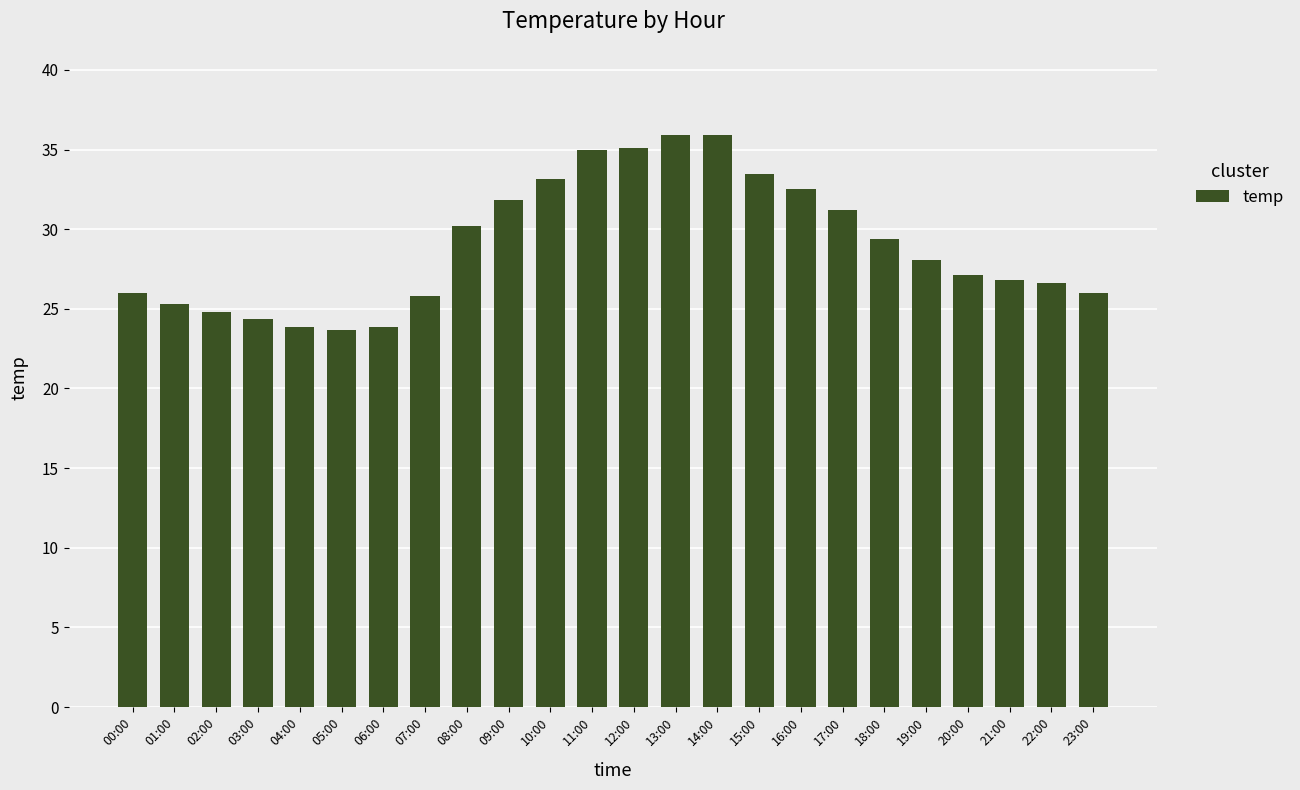

How many values exceed 28?

12